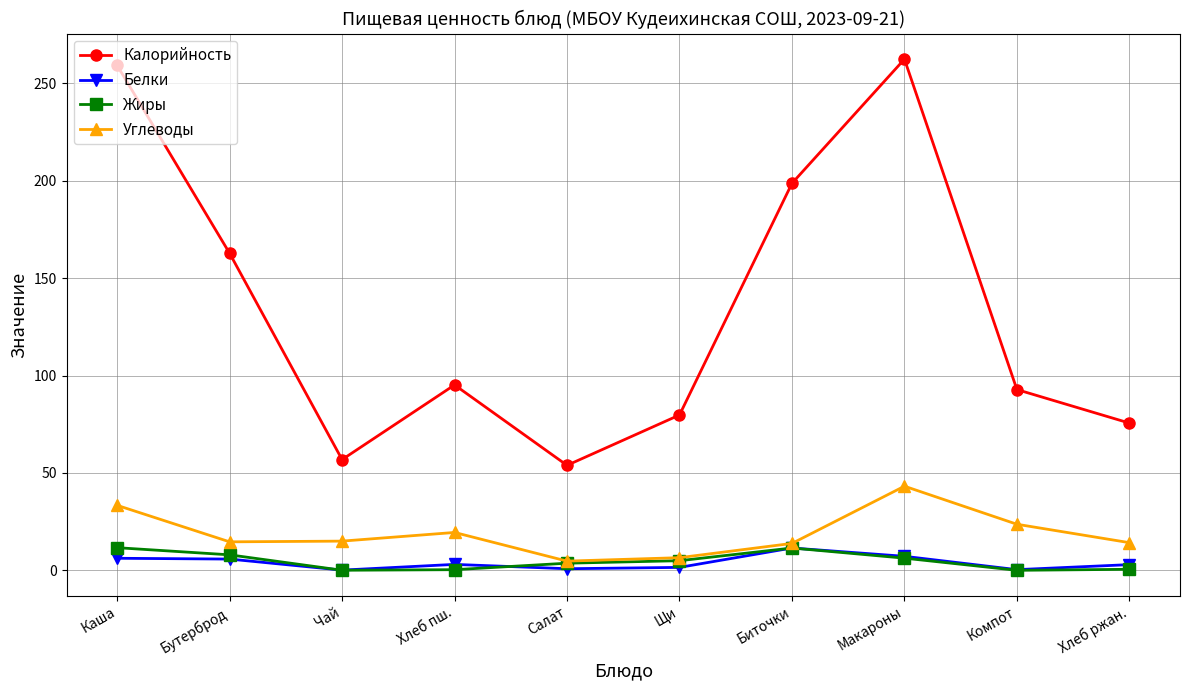

Does the chart have visible grid lines?

Yes